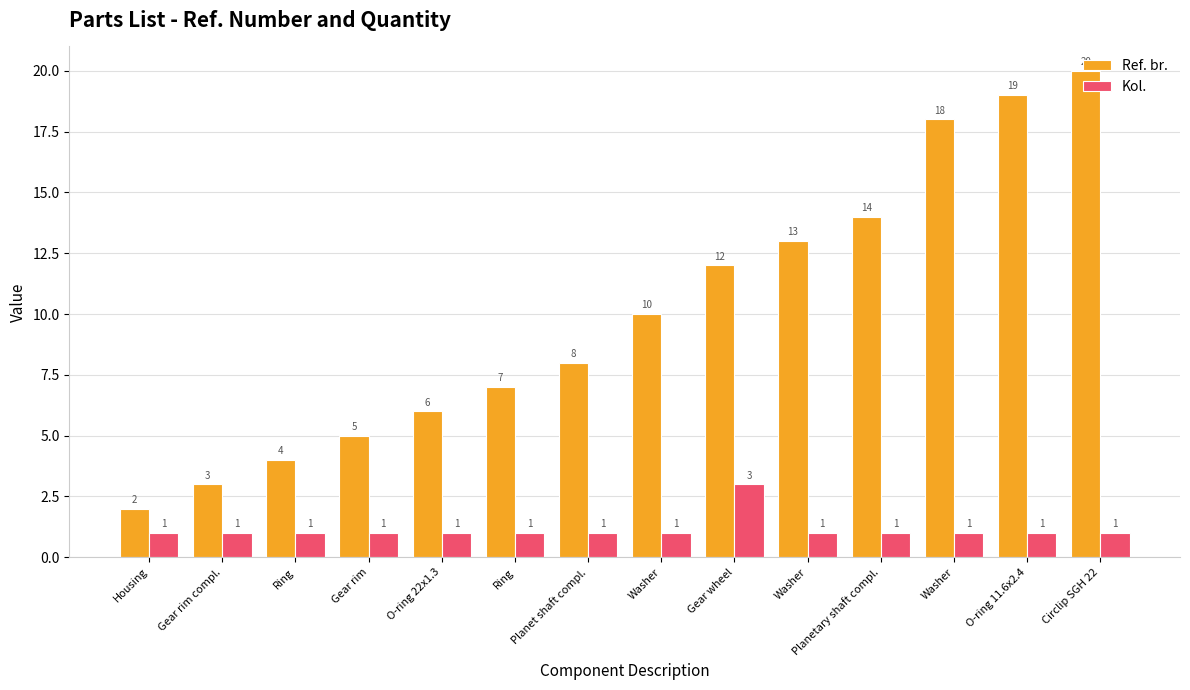

What value does the Ref. br. series have at Housing?

2